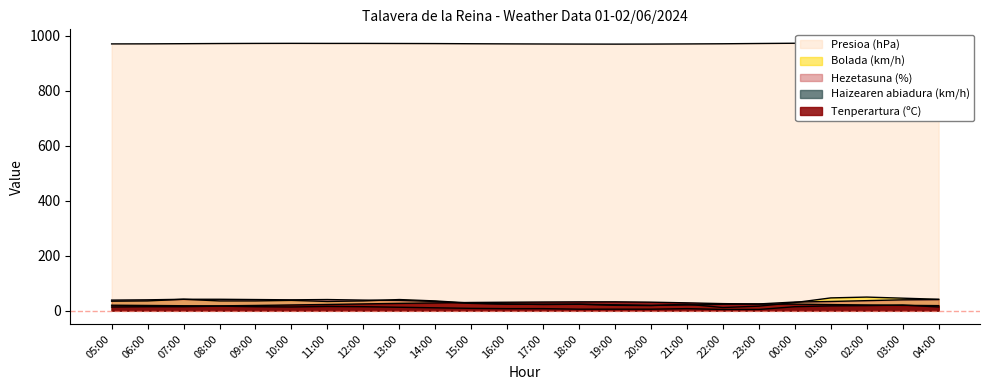

Reading left to right, what are all the values shown in this chart?

Tenperartura (ºC): 05:00=19.4	06:00=18.5	07:00=17.5	08:00=17.1	09:00=18.5	10:00=20.3	11:00=22.1	12:00=24.1	13:00=26.1	14:00=27.8	15:00=29.4	16:00=30.3	17:00=31.0	18:00=31.6	19:00=31.7	20:00=30.5	21:00=28.0	22:00=25.2	23:00=23.6	00:00=23.4	01:00=21.7	02:00=20.3	03:00=19.0	04:00=17.9
Presioa (hPa): 05:00=969.6	06:00=969.8	07:00=970.4	08:00=971.0	09:00=971.4	10:00=971.6	11:00=971.4	12:00=971.4	13:00=971.1	14:00=970.8	15:00=970.2	16:00=969.7	17:00=969.3	18:00=969.0	19:00=968.8	20:00=969.0	21:00=969.5	22:00=970.1	23:00=971.1	00:00=972.0	01:00=972.8	02:00=973.1	03:00=973.6	04:00=973.9
Bolada (km/h): 05:00=34.0	06:00=35.0	07:00=41.0	08:00=35.0	09:00=35.0	10:00=37.0	11:00=33.0	12:00=35.0	13:00=40.0	14:00=35.0	15:00=27.0	16:00=24.0	17:00=22.0	18:00=23.0	19:00=19.0	20:00=18.0	21:00=23.0	22:00=11.0	23:00=16.0	00:00=29.0	01:00=46.0	02:00=49.0	03:00=45.0	04:00=41.0
Hezetasuna (%): 05:00=38.0	06:00=39.0	07:00=41.0	08:00=41.0	09:00=40.0	10:00=39.0	11:00=40.0	12:00=38.0	13:00=37.0	14:00=33.0	15:00=26.0	16:00=23.0	17:00=23.0	18:00=23.0	19:00=21.0	20:00=19.0	21:00=20.0	22:00=23.0	23:00=24.0	00:00=31.0	01:00=33.0	02:00=36.0	03:00=39.0	04:00=40.0
Haizearen abiadura (km/h): 05:00=13.0	06:00=14.0	07:00=14.0	08:00=16.0	09:00=14.0	10:00=13.0	11:00=15.0	12:00=14.0	13:00=12.0	14:00=10.0	15:00=8.0	16:00=7.0	17:00=7.0	18:00=5.0	19:00=5.0	20:00=5.0	21:00=7.0	22:00=4.0	23:00=4.0	00:00=14.0	01:00=17.0	02:00=18.0	03:00=20.0	04:00=13.0